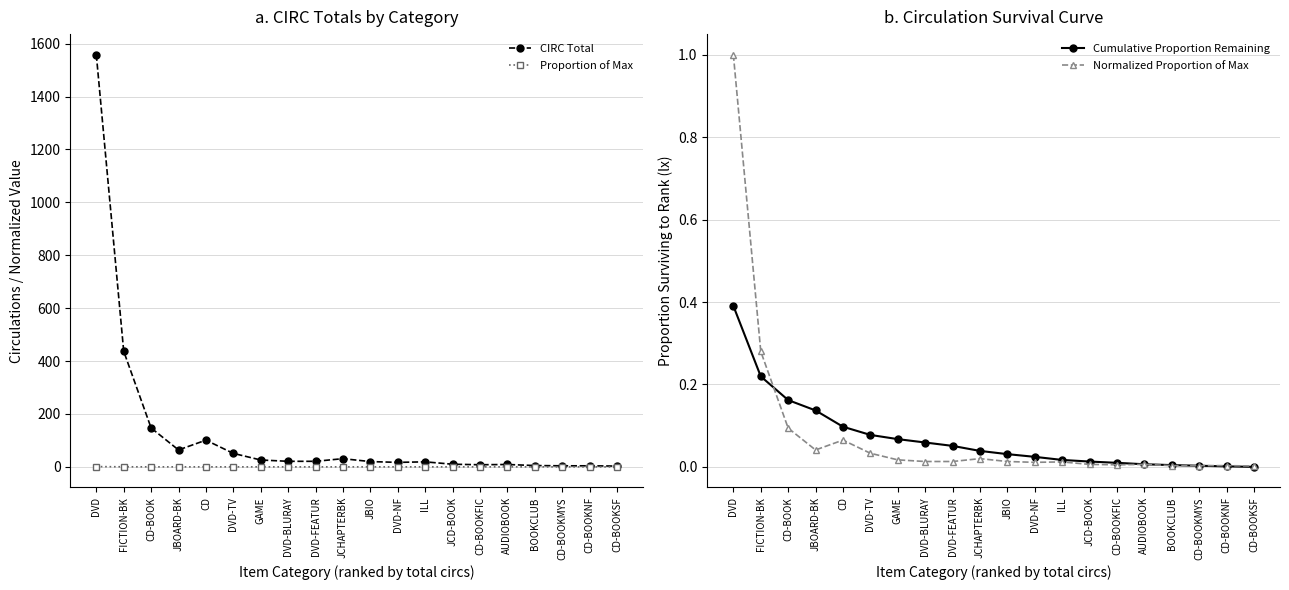

Reading left to right, what are all the values shown in this chart?

CIRC Total: DVD=1558.0	FICTION-BK=437.0	CD-BOOK=147.0	JBOARD-BK=64.0	CD=101.0	DVD-TV=51.0	GAME=26.0	DVD-BLURAY=21.0	DVD-FEATUR=21.0	JCHAPTERBK=31.0	JBIO=20.0	DVD-NF=17.0	ILL=19.0	JCD-BOOK=10.0	CD-BOOKFIC=8.0	AUDIOBOOK=9.0	BOOKCLUB=5.0	CD-BOOKMYS=4.0	CD-BOOKNF=4.0	CD-BOOKSF=3.0
Proportion of Max: DVD=1.0	FICTION-BK=0.3	CD-BOOK=0.1	JBOARD-BK=0.0	CD=0.1	DVD-TV=0.0	GAME=0.0	DVD-BLURAY=0.0	DVD-FEATUR=0.0	JCHAPTERBK=0.0	JBIO=0.0	DVD-NF=0.0	ILL=0.0	JCD-BOOK=0.0	CD-BOOKFIC=0.0	AUDIOBOOK=0.0	BOOKCLUB=0.0	CD-BOOKMYS=0.0	CD-BOOKNF=0.0	CD-BOOKSF=0.0
Cumulative Proportion Remaining: DVD=0.4	FICTION-BK=0.2	CD-BOOK=0.2	JBOARD-BK=0.1	CD=0.1	DVD-TV=0.1	GAME=0.1	DVD-BLURAY=0.1	DVD-FEATUR=0.1	JCHAPTERBK=0.0	JBIO=0.0	DVD-NF=0.0	ILL=0.0	JCD-BOOK=0.0	CD-BOOKFIC=0.0	AUDIOBOOK=0.0	BOOKCLUB=0.0	CD-BOOKMYS=0.0	CD-BOOKNF=0.0	CD-BOOKSF=0.0
Normalized Proportion of Max: DVD=1.0	FICTION-BK=0.3	CD-BOOK=0.1	JBOARD-BK=0.0	CD=0.1	DVD-TV=0.0	GAME=0.0	DVD-BLURAY=0.0	DVD-FEATUR=0.0	JCHAPTERBK=0.0	JBIO=0.0	DVD-NF=0.0	ILL=0.0	JCD-BOOK=0.0	CD-BOOKFIC=0.0	AUDIOBOOK=0.0	BOOKCLUB=0.0	CD-BOOKMYS=0.0	CD-BOOKNF=0.0	CD-BOOKSF=0.0